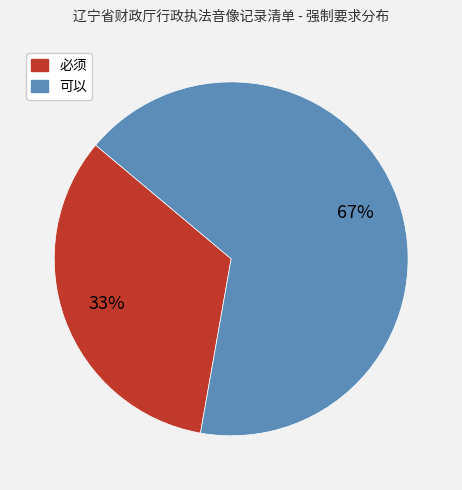

Does any single category account for the majority?

Yes